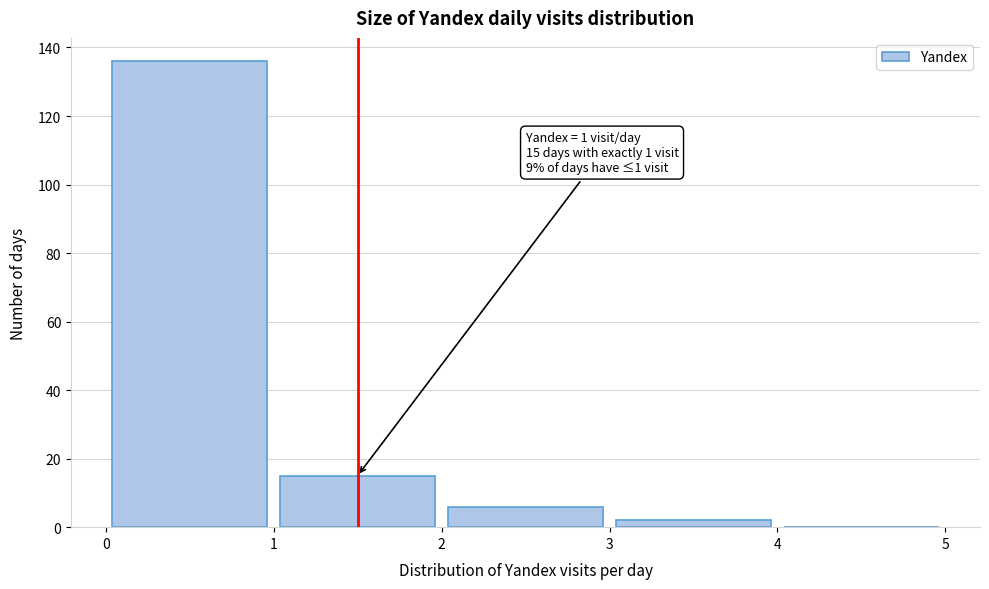

Which range on the x-axis has the tallest bar?

0 to 1